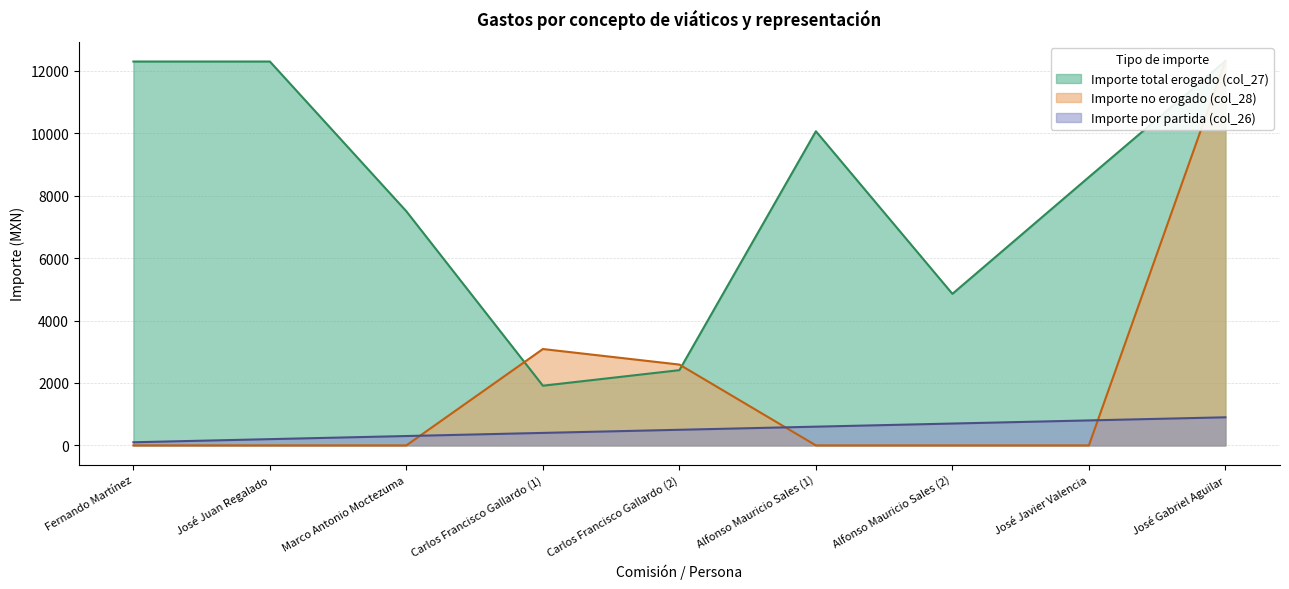

True or false: Importe por partida (col_26) and Importe total erogado (col_27) cross at least once.

False